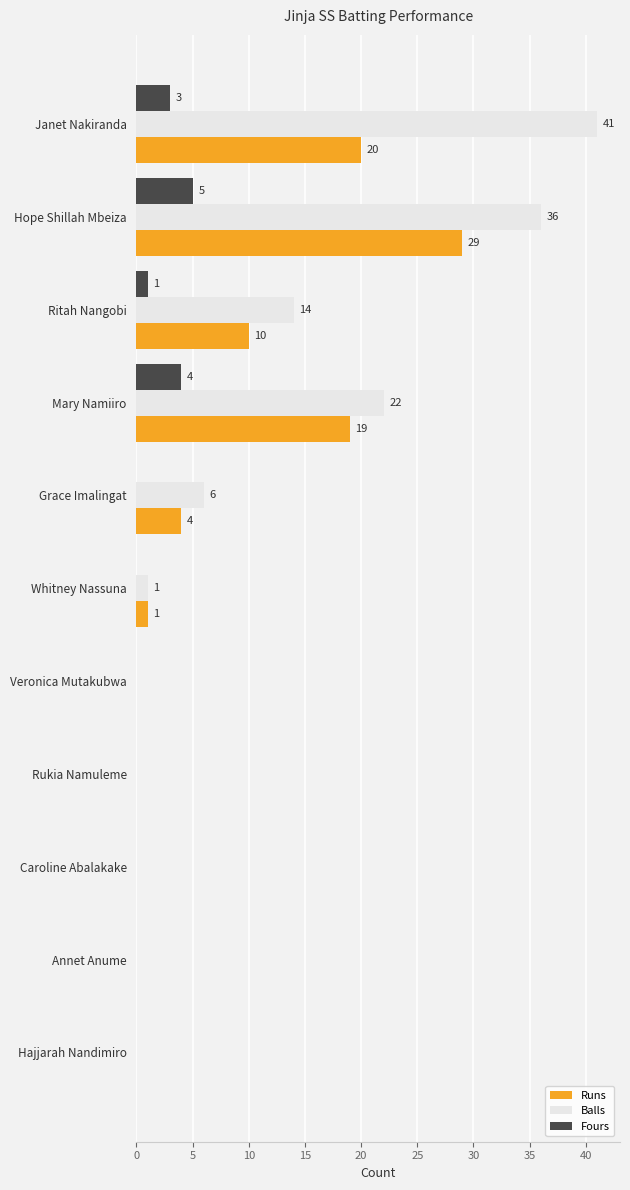

Which series has the largest total across all categories?

Balls